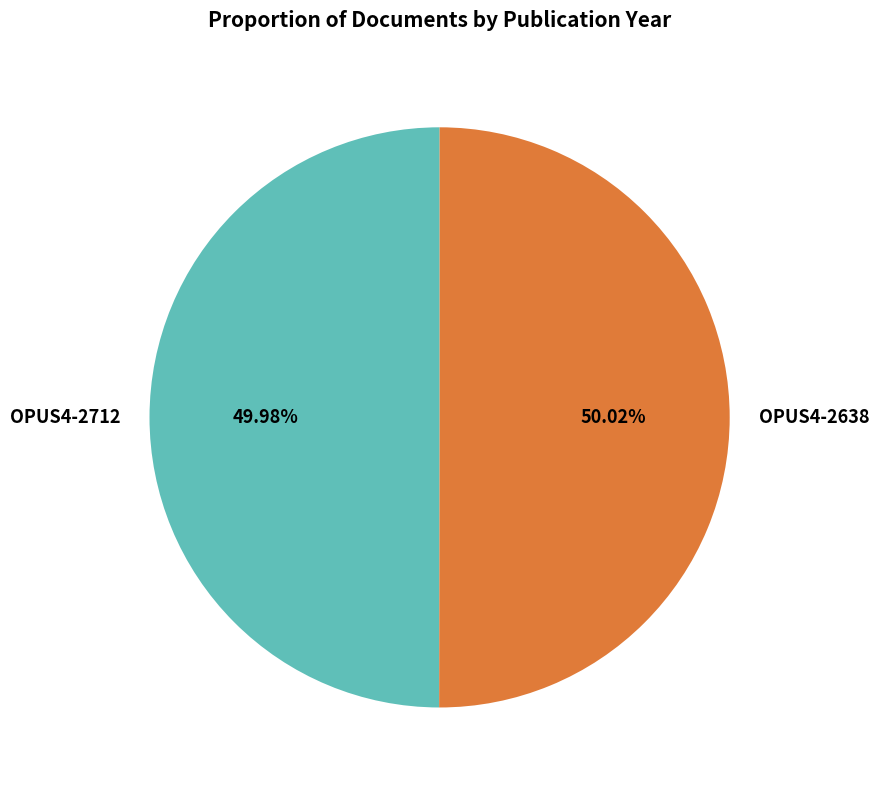

What percentage is the OPUS4-2712 slice, to the nearest percent?

50%